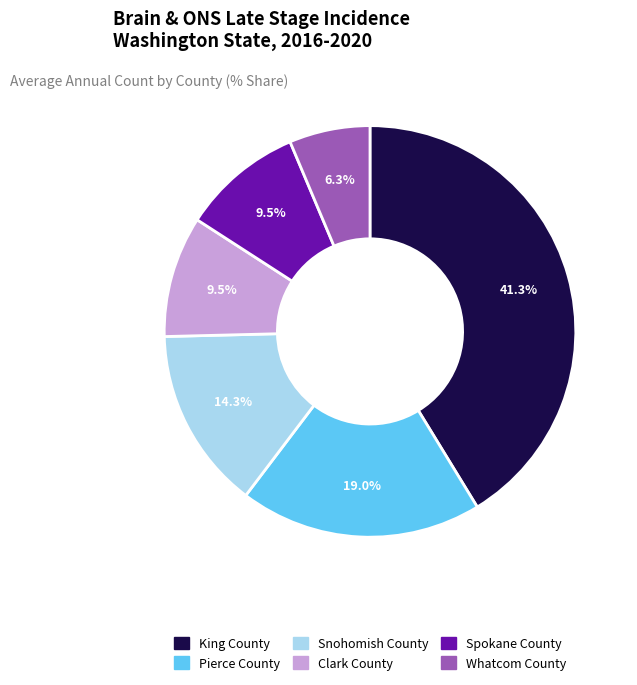

To the nearest percent, what portion does Snohomish County represent?

14%